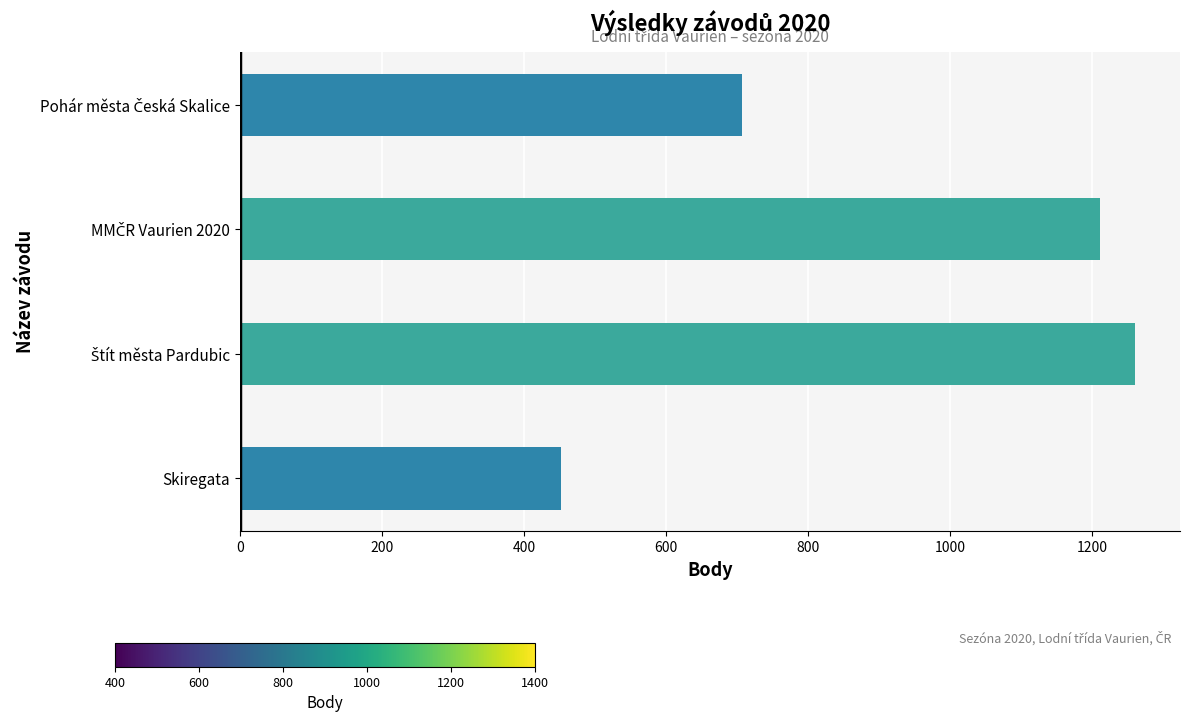

Are the bars horizontal?

Yes